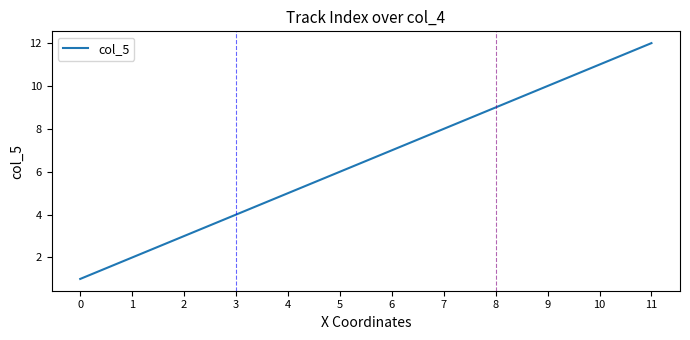

The chart shows a value of 9 at 8. True or false?

True